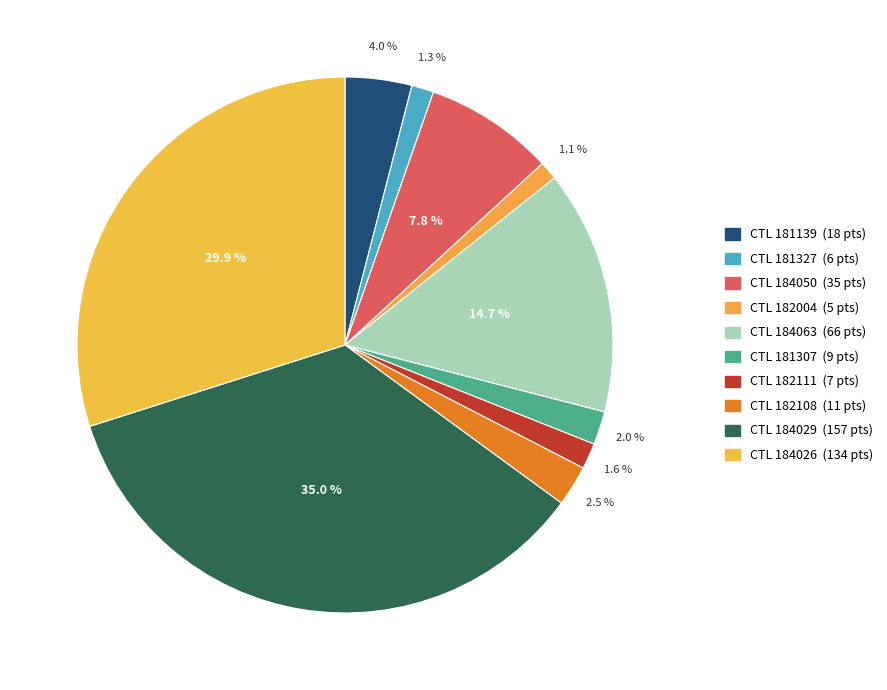

How many segments does this pie chart have?

10